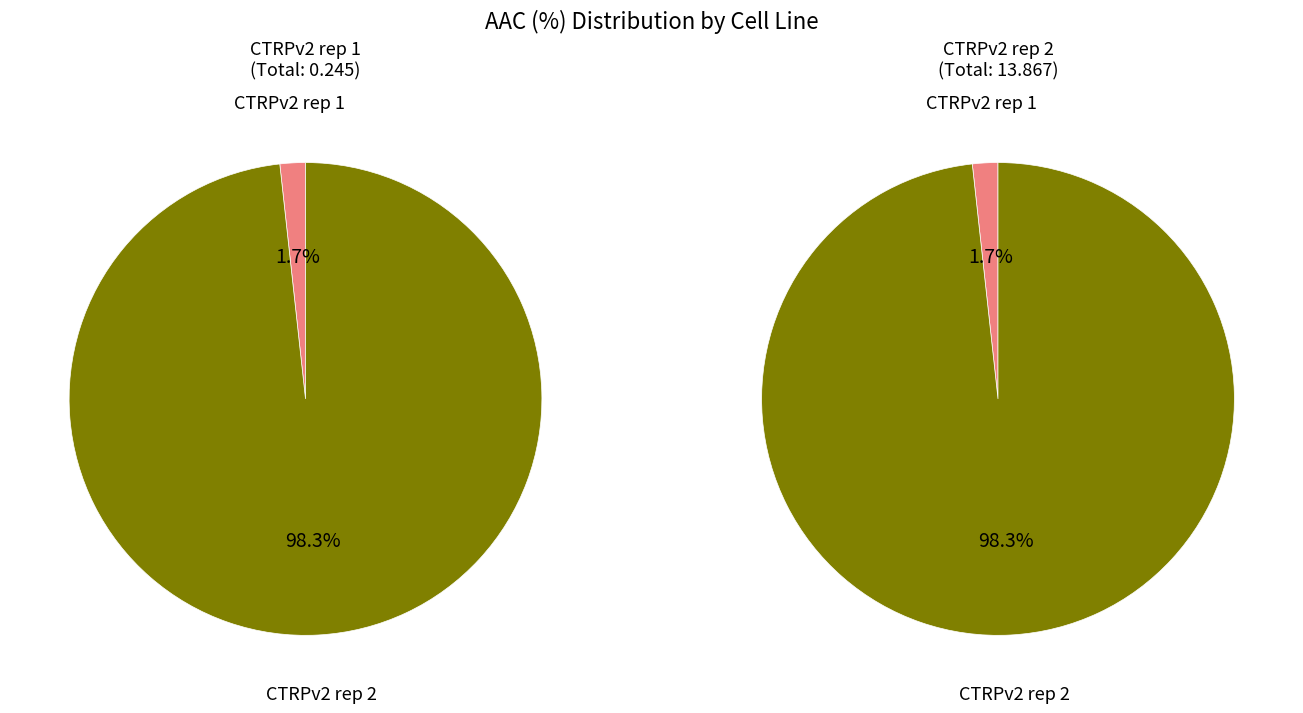

To the nearest percent, what is the combined percentage of CTRPv2 rep 2 and CTRPv2 rep 1?

100%